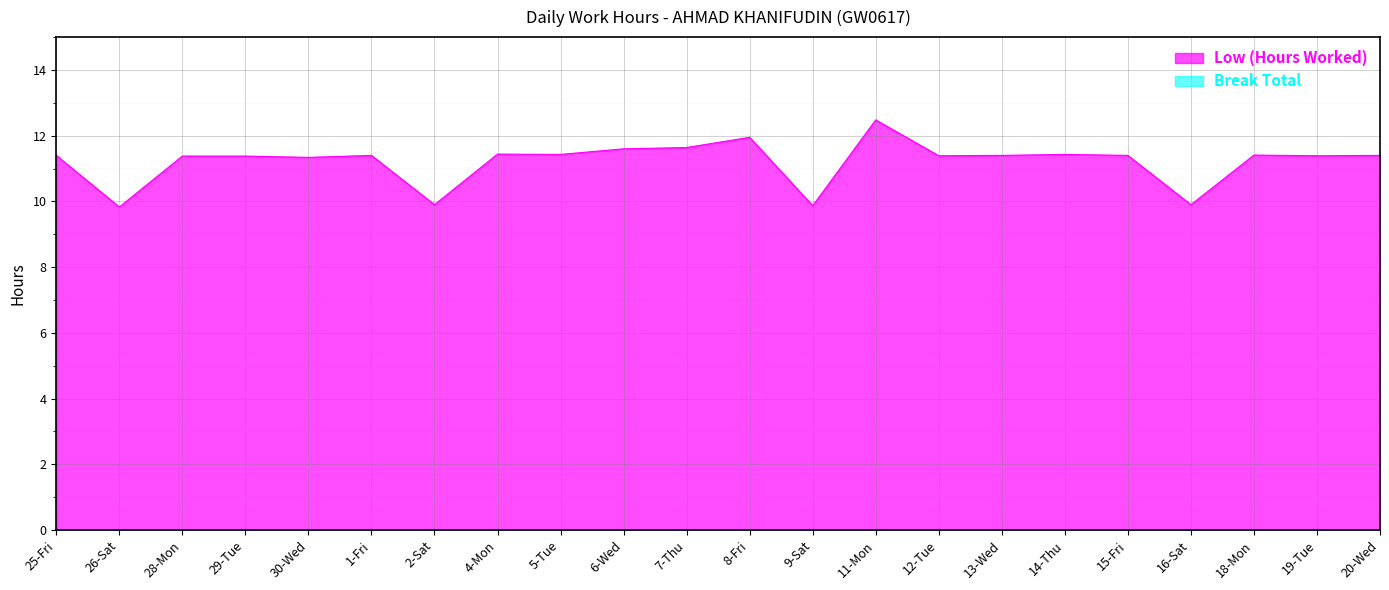

Reading left to right, extract all data points from this chart.

11.4	9.8	11.4	11.4	11.3	11.4	9.9	11.4	11.4	11.6	11.6	11.9	9.9	12.5	11.4	11.4	11.4	11.4	9.9	11.4	11.4	11.4